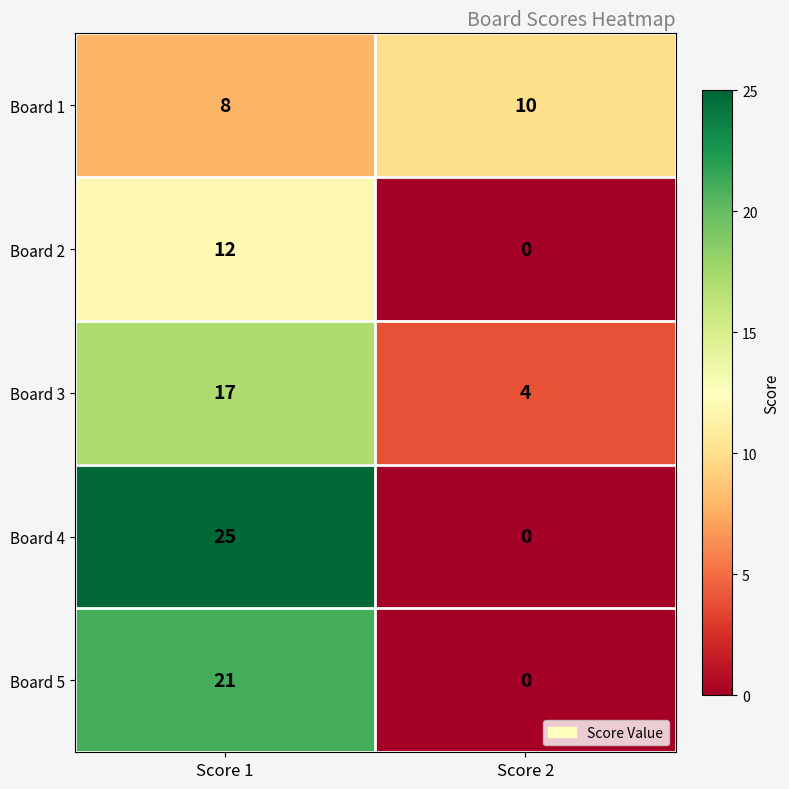

What is the lowest value of the Board 3 series?

4